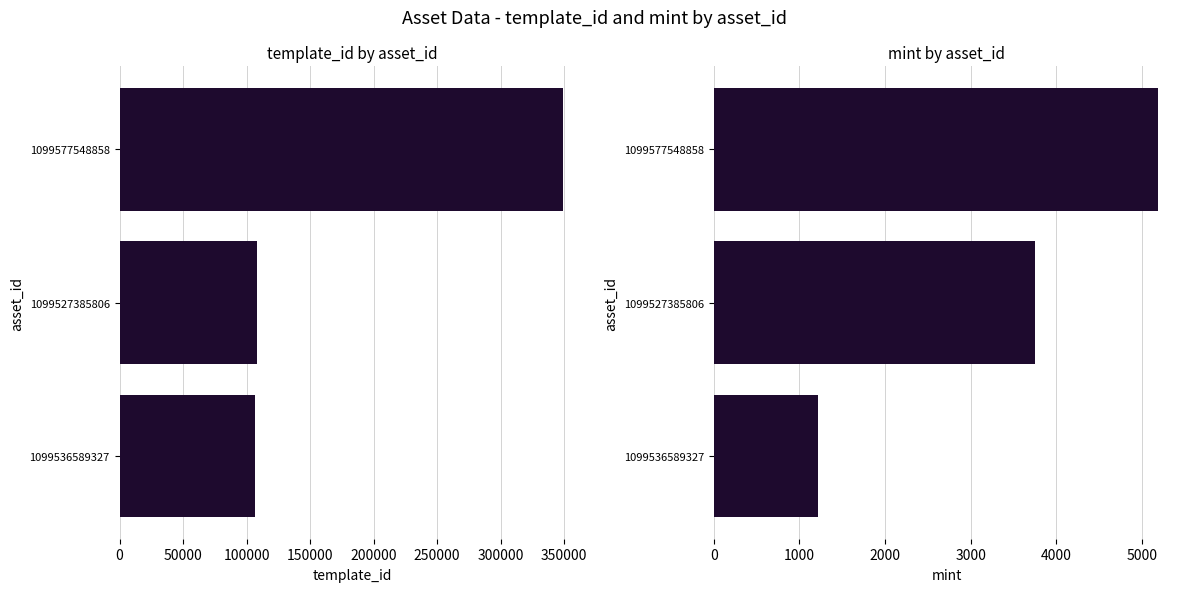

Which has a higher value, 1099527385806 or 1099536589327?

1099527385806